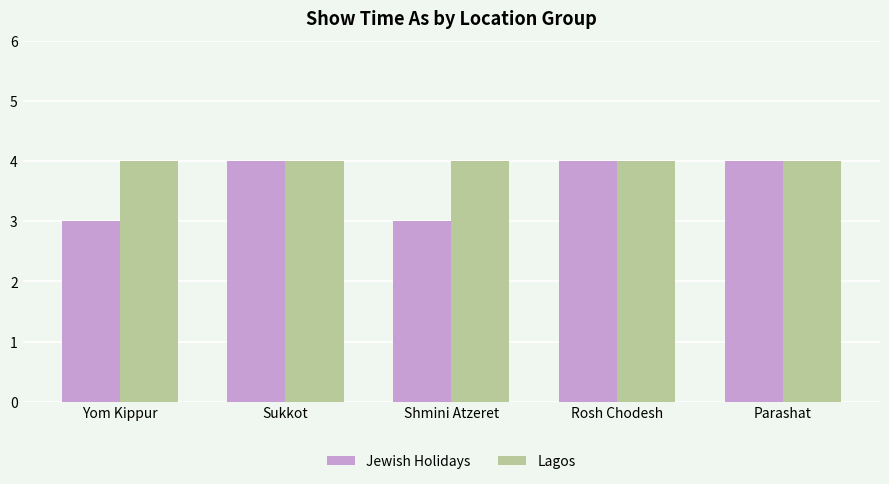

At how many categories does at least one series exceed 3?

5